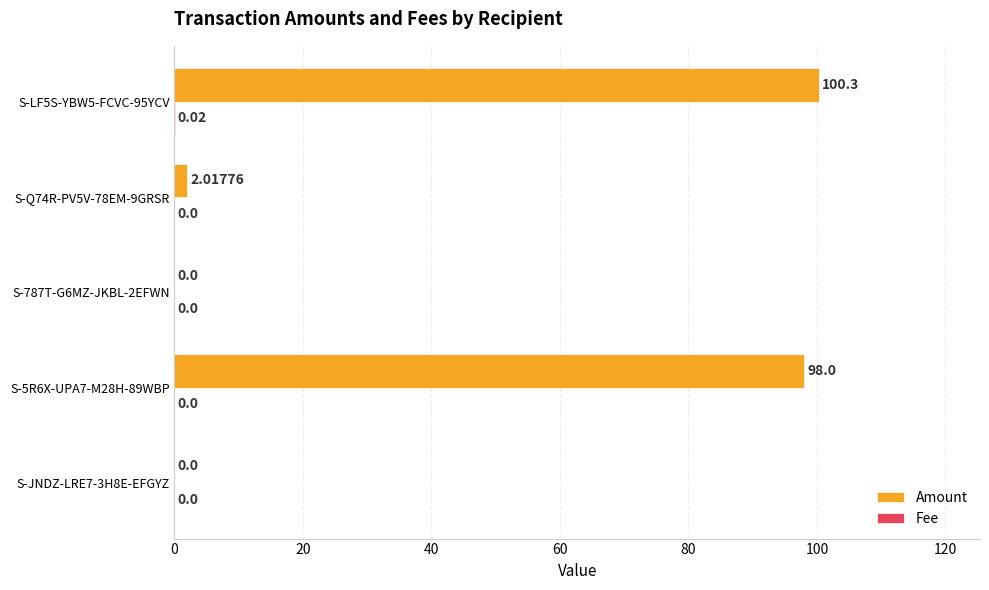

Which series has the largest range (max minus min)?

Amount